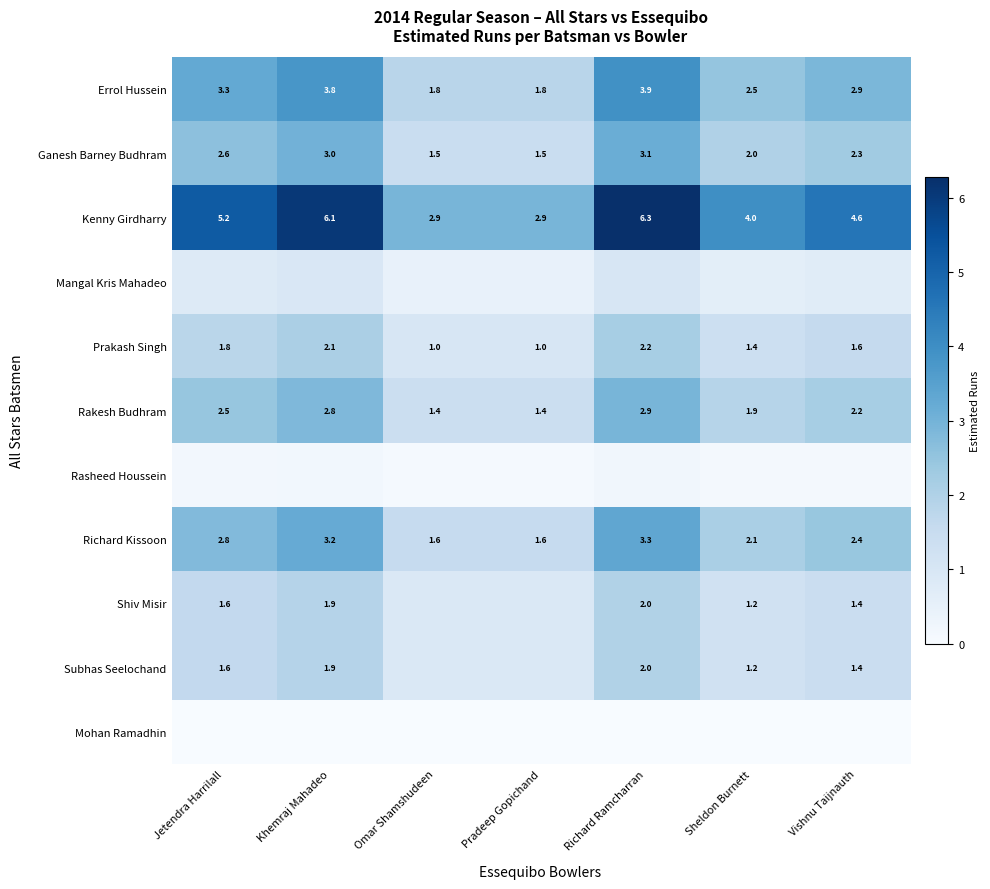

Is it true that Rakesh Budhram equals 1.4 at Pradeep Gopichand?

True